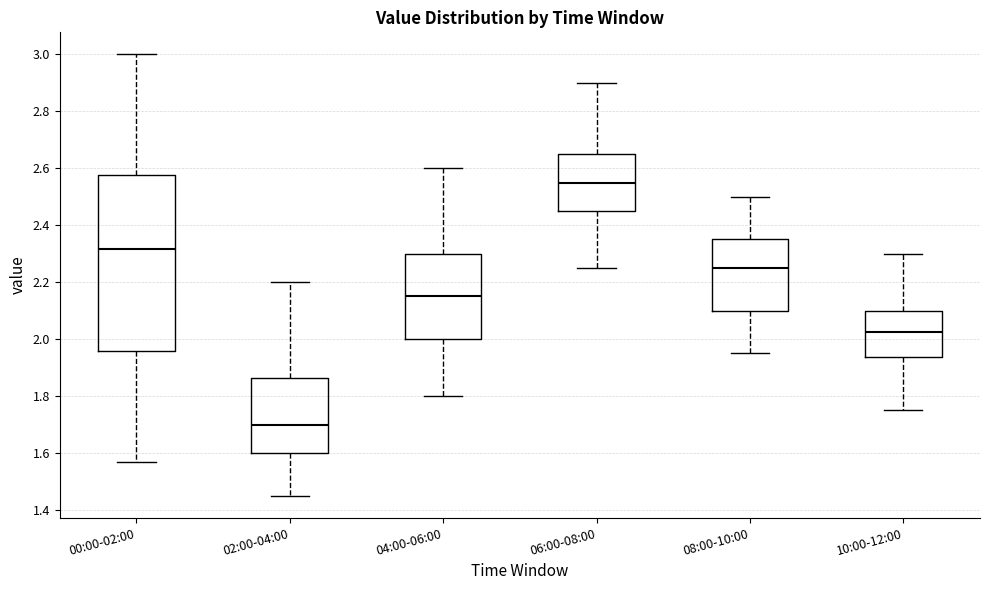

Which box has the lowest median line?

02:00-04:00